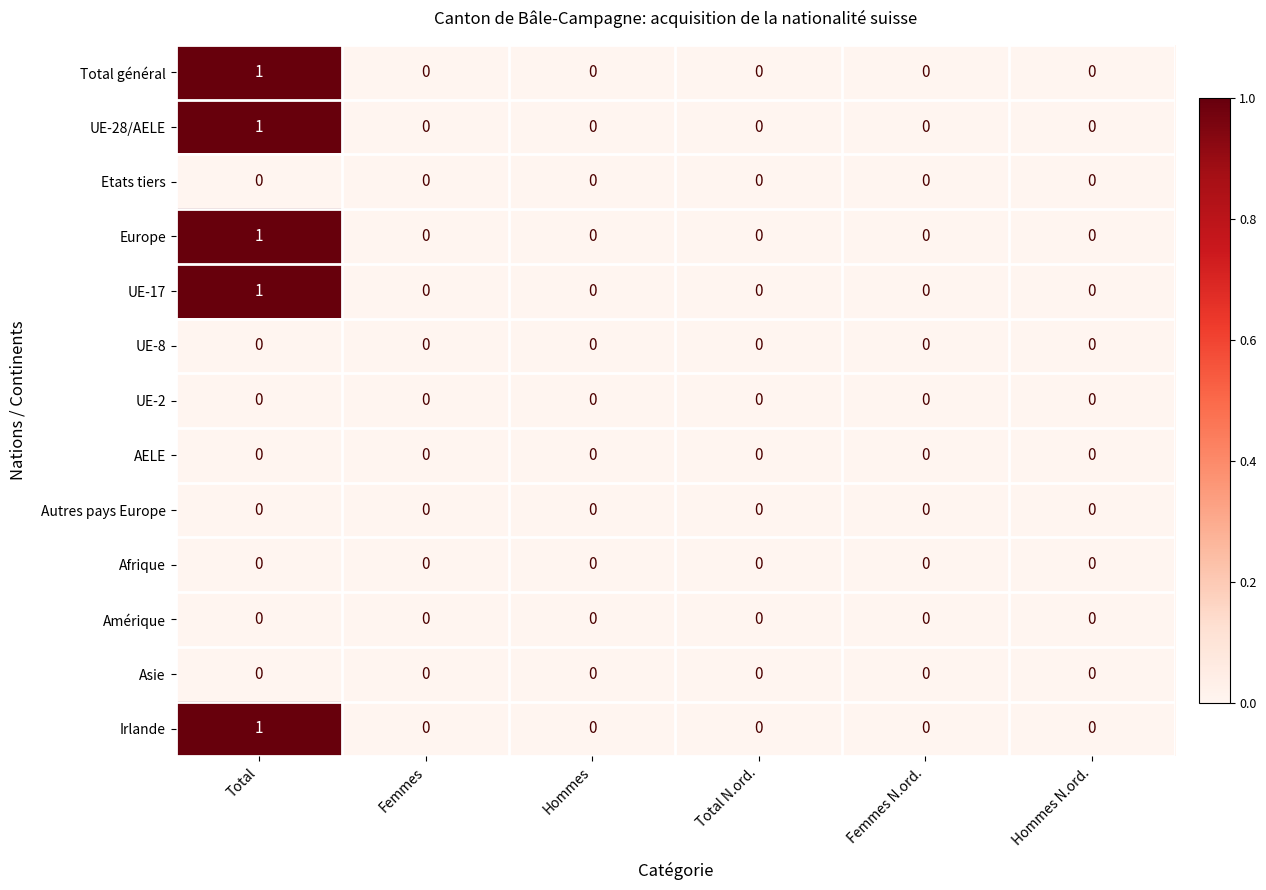

At which category does the chart reach its peak across all series?

Total